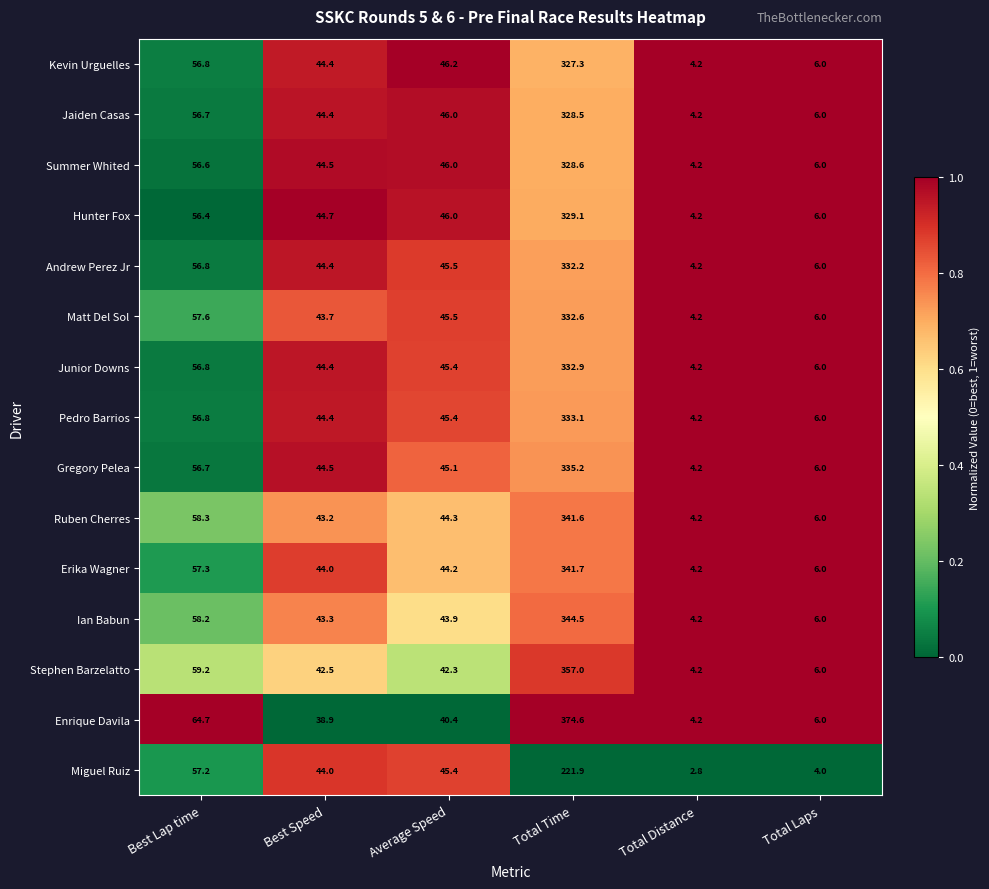

Rank the series by their maximum value, from highest to lowest.

Enrique Davila, Stephen Barzelatto, Ian Babun, Erika Wagner, Ruben Cherres, Gregory Pelea, Pedro Barrios, Junior Downs, Matt Del Sol, Andrew Perez Jr, Hunter Fox, Summer Whited, Jaiden Casas, Kevin Urguelles, Miguel Ruiz